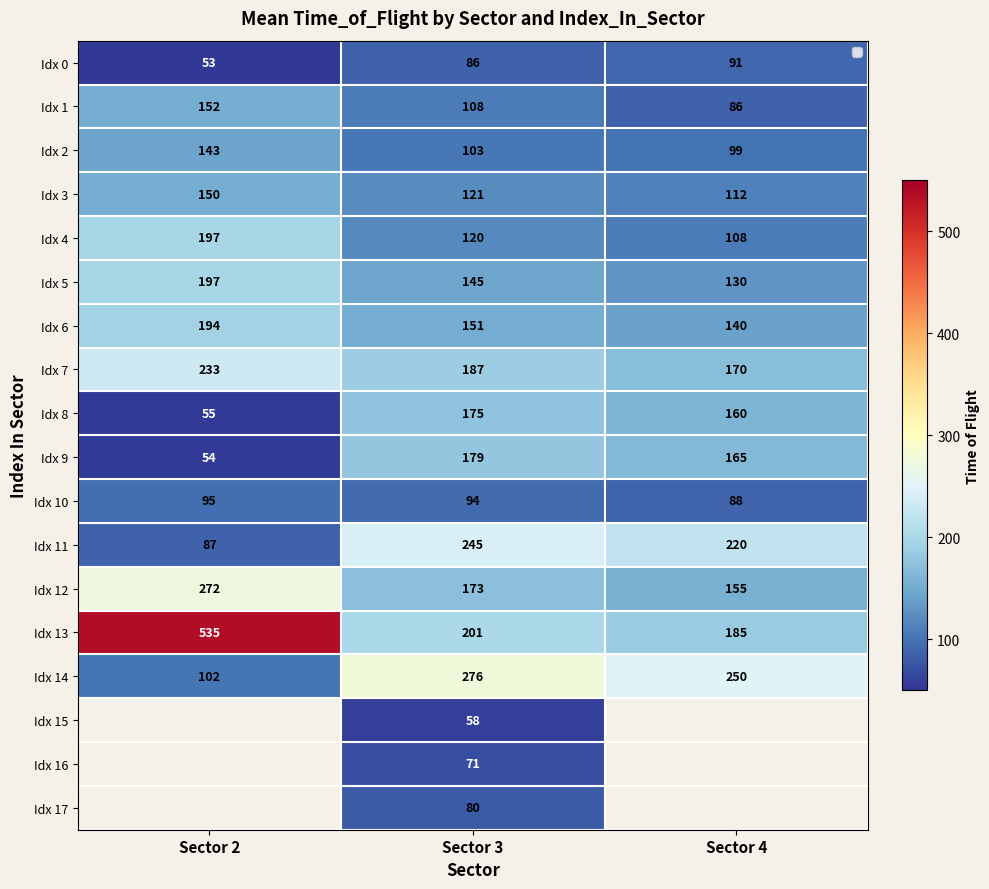

Is it true that Idx 12 equals 67.9 at Sector 3?

False